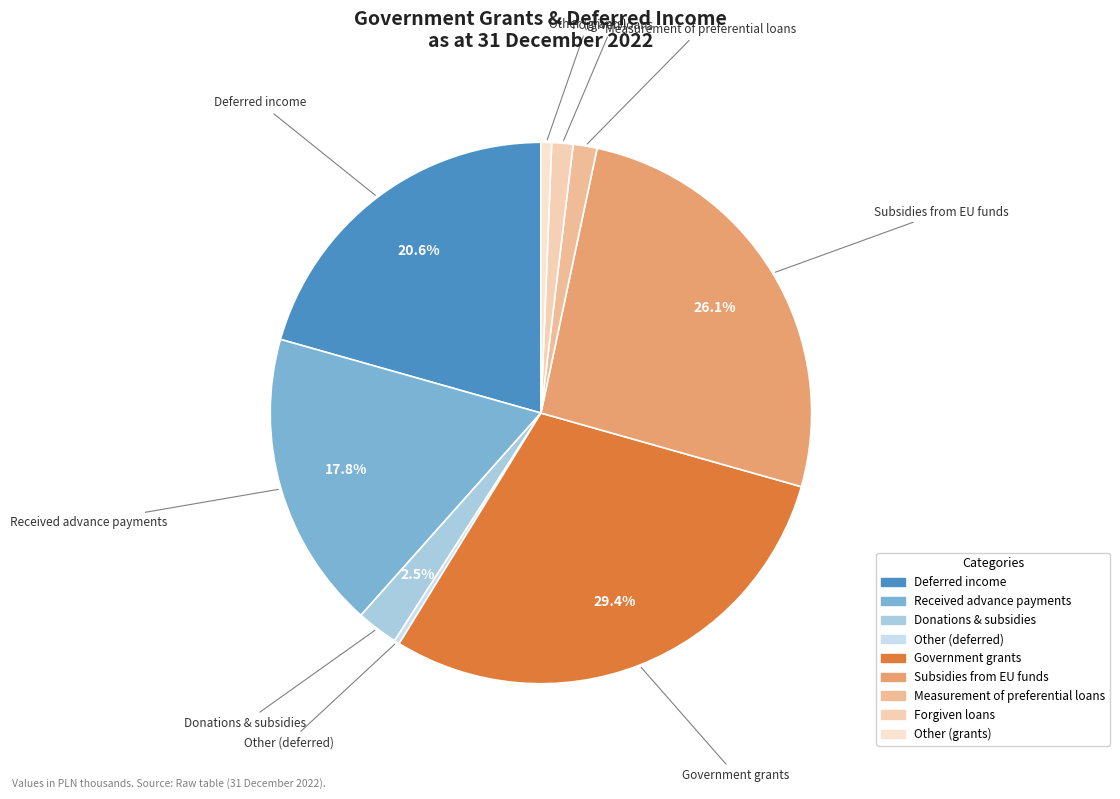

True or false: Measurement of preferential loans accounts for 1% of the total.

True